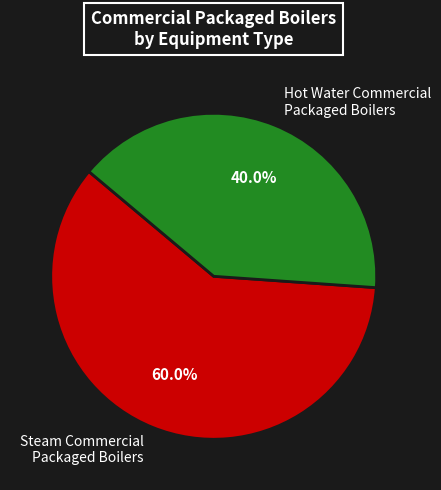

Which category has the biggest portion of the pie?

Steam Commercial Packaged Boilers